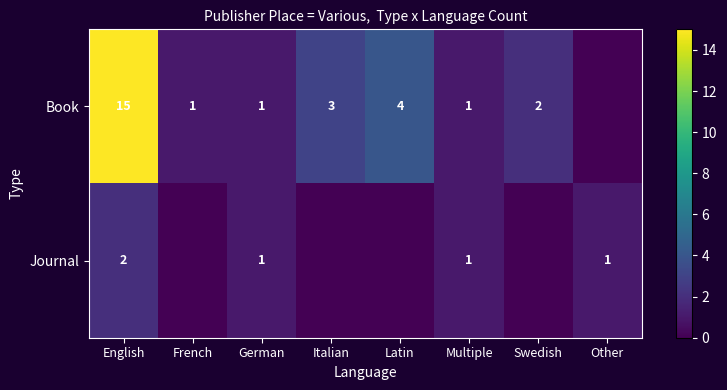

Is the value of Journal at Multiple greater than the value of Book at Italian?

No